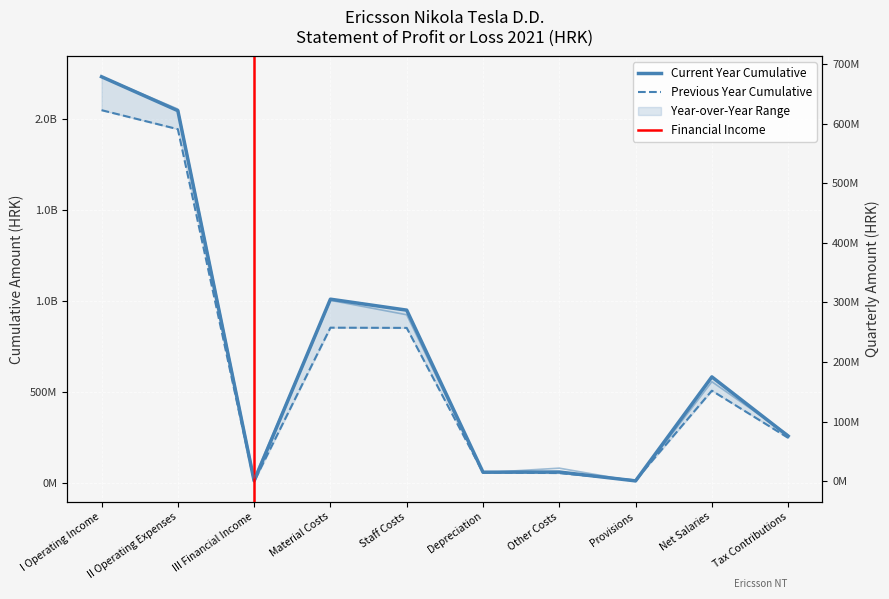

Is this an area chart (filled region under the line)?

No